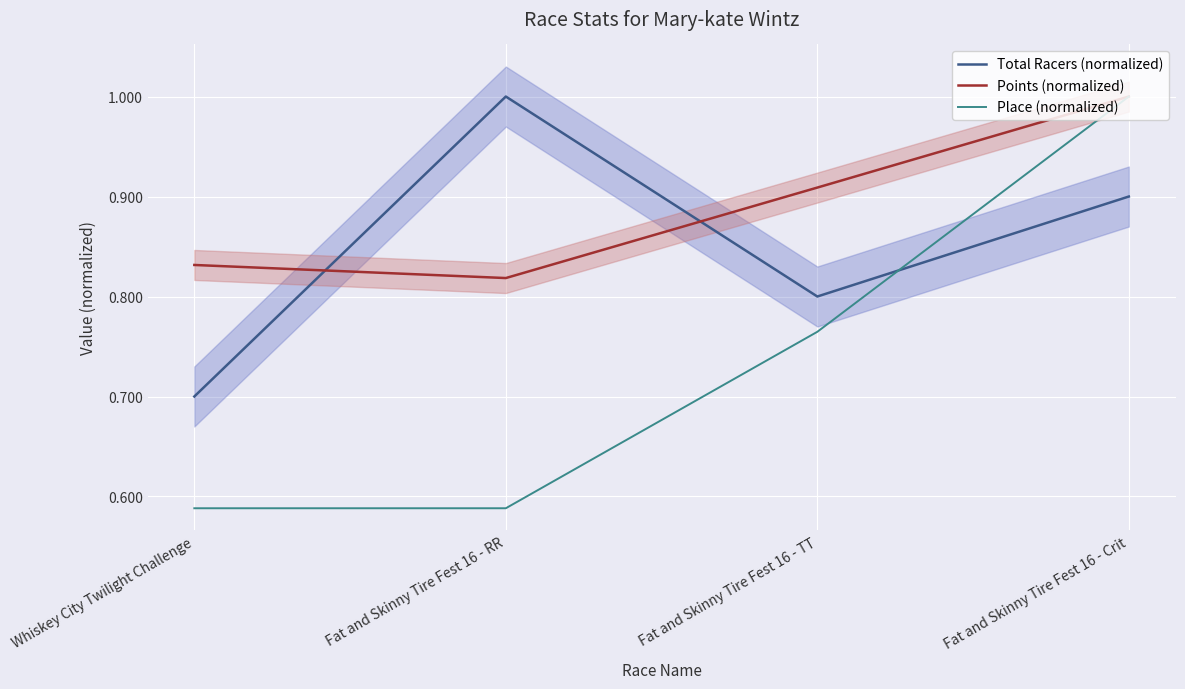

How many lines are shown in the chart?

3